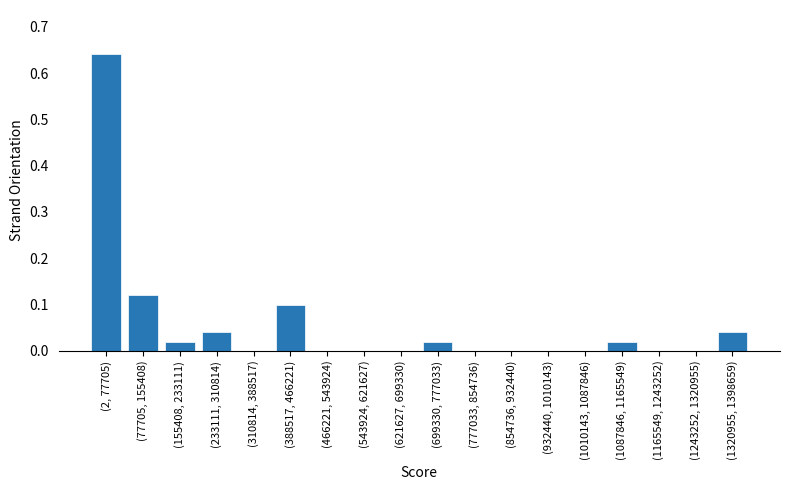

The chart shows a value of 0.4 at (932440, 1010143). True or false?

False